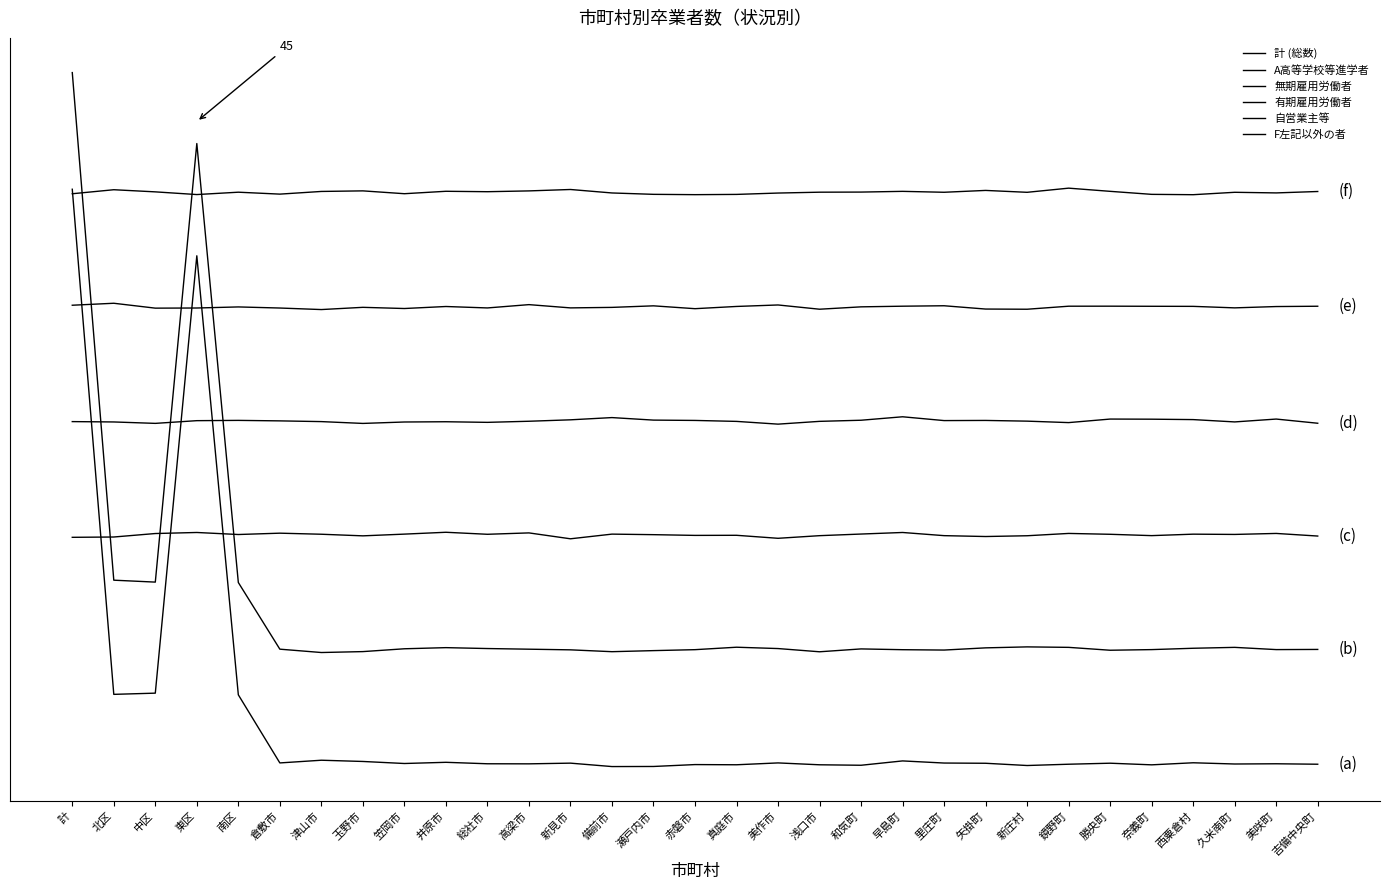

How many values in 計 (総数) are below zero?

19